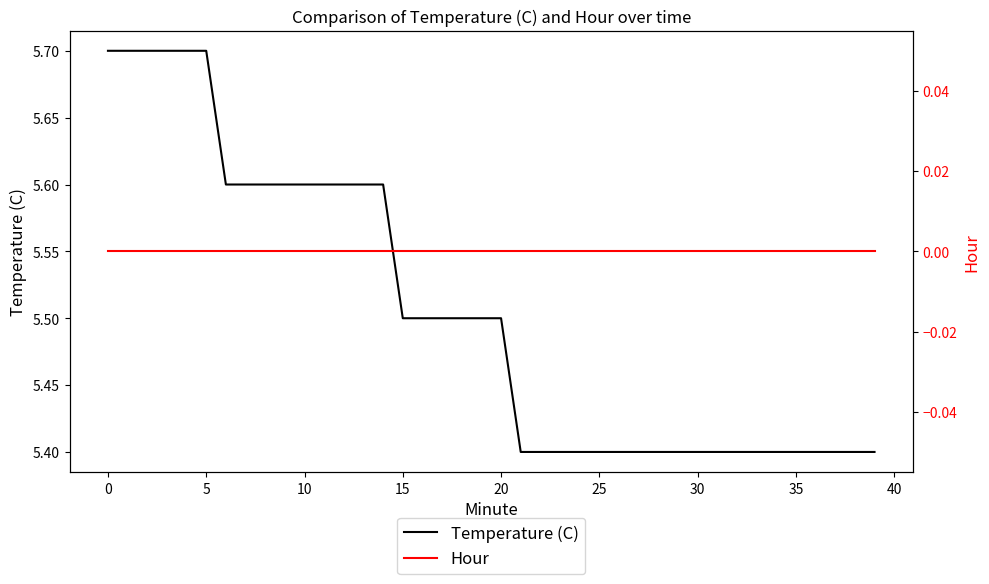

The value of Hour at 22 is 0.0. True or false?

True